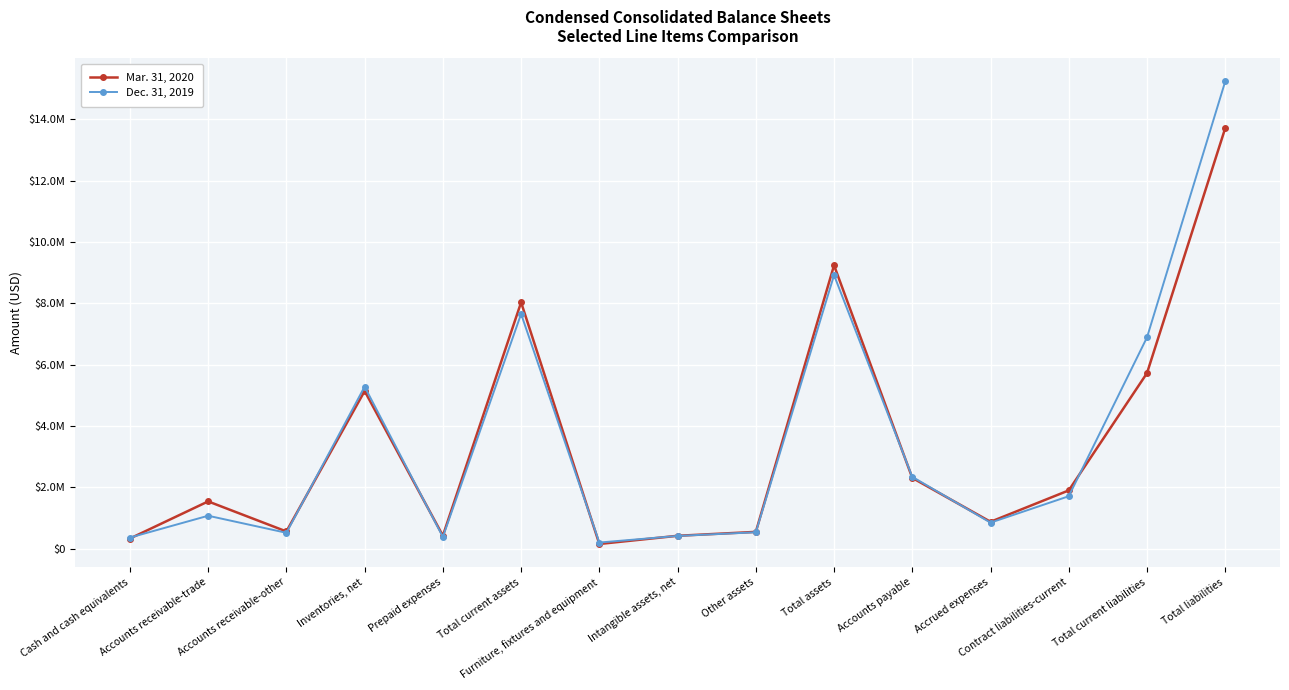

At which label does Dec. 31, 2019 reach its peak?

Total liabilities